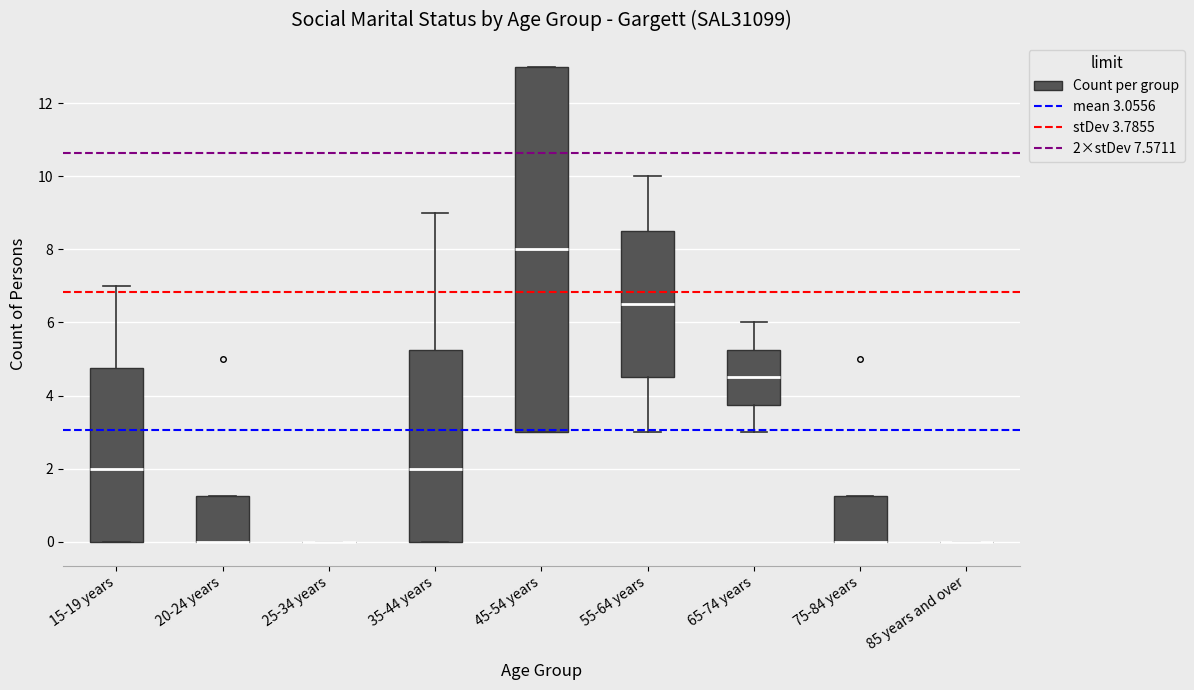

Which box is the tallest, from its lower edge to its upper edge?

45-54 years